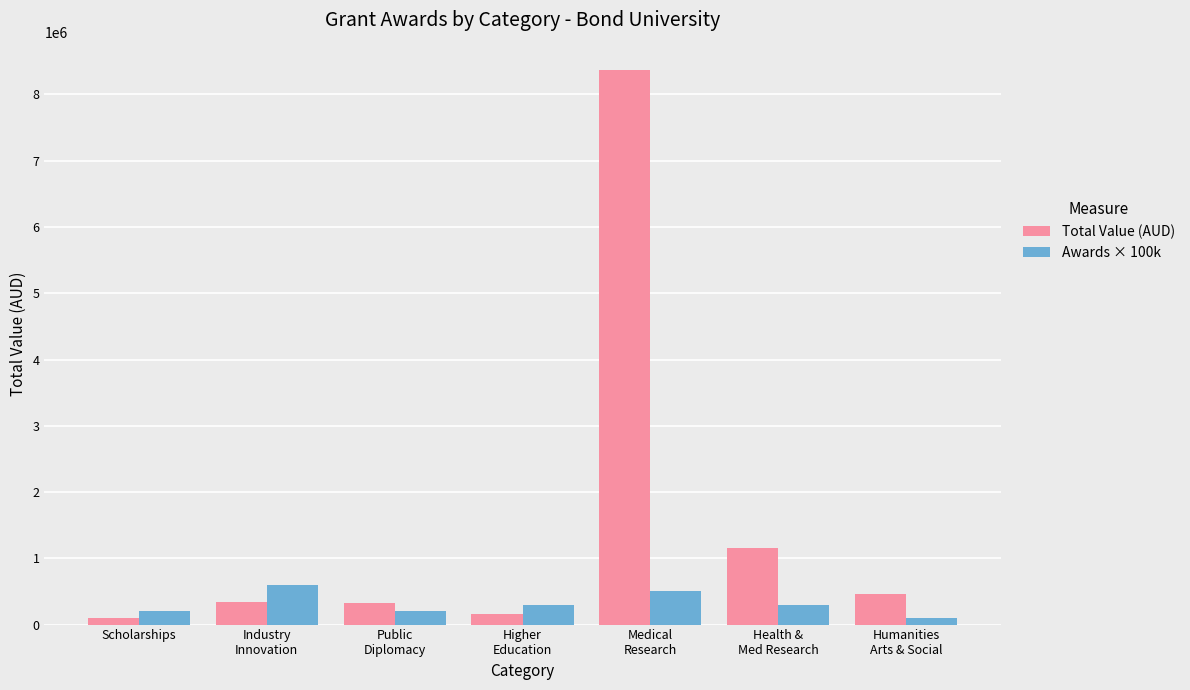

What is the greatest value displayed?

8363853.1